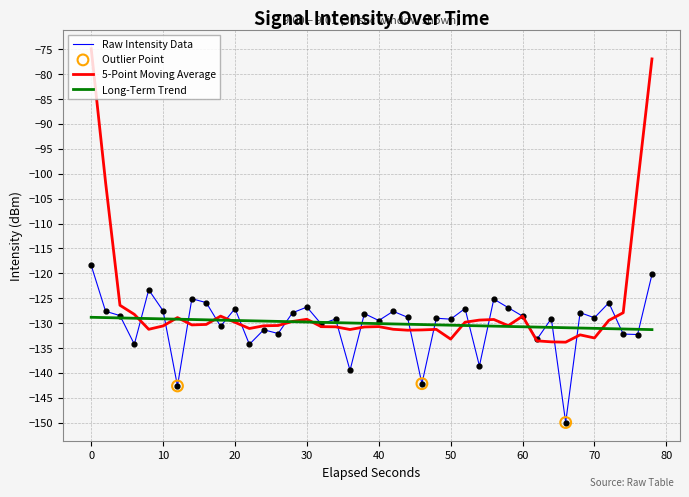

Which series has the largest range (max minus min)?

5-Point Moving Average